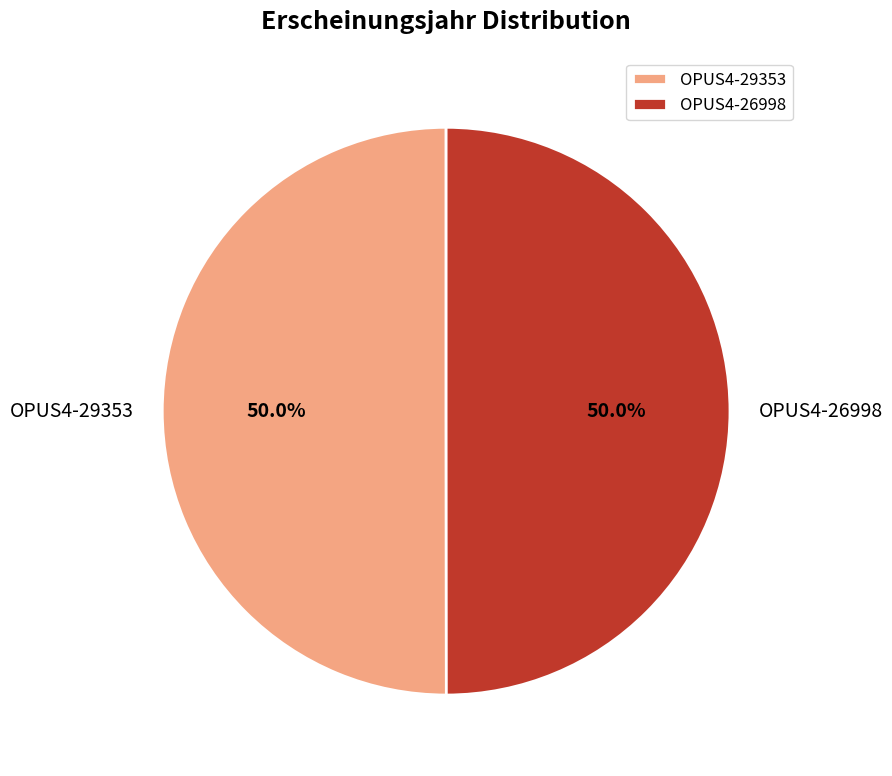

What is the ratio of the value at OPUS4-29353 to the value at OPUS4-26998?

1.0